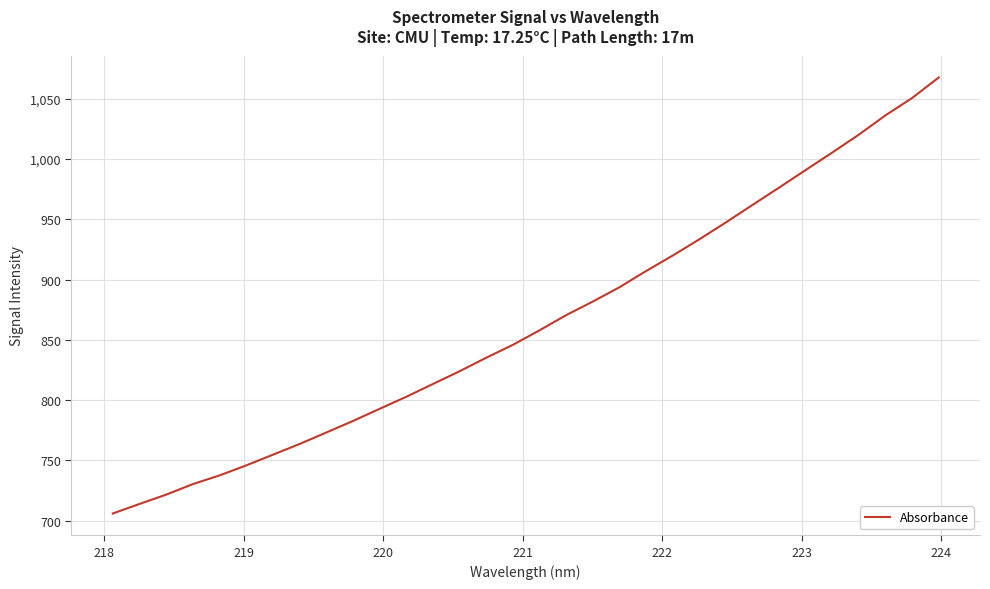

What is the smallest value displayed?

705.8